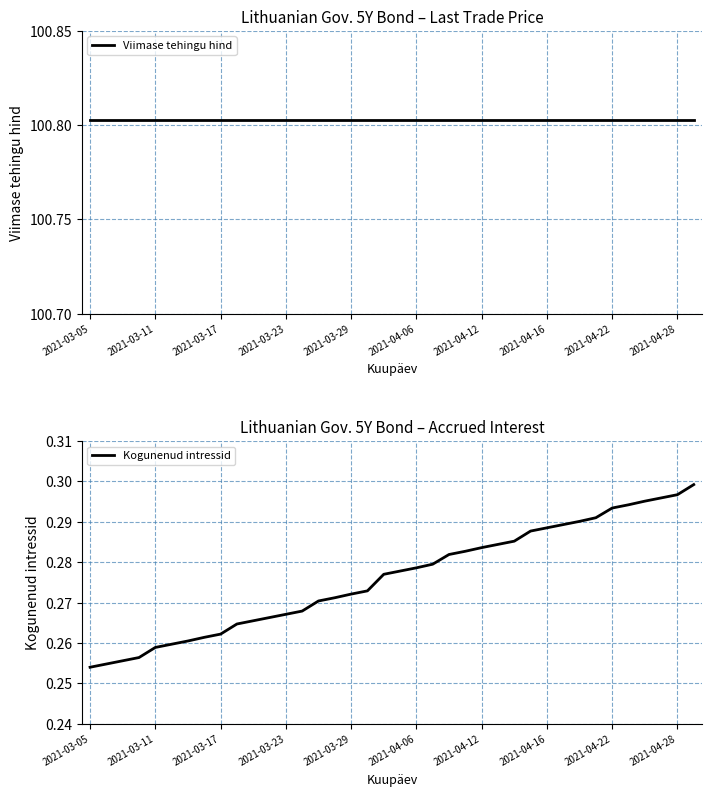

Reading left to right, what are all the values shown in this chart?

Viimase tehingu hind: 100.8	100.8	100.8	100.8	100.8	100.8	100.8	100.8	100.8	100.8	100.8	100.8	100.8	100.8	100.8	100.8	100.8	100.8	100.8	100.8	100.8	100.8	100.8	100.8	100.8	100.8	100.8	100.8	100.8	100.8	100.8	100.8	100.8	100.8	100.8	100.8	100.8	100.8
Kogunenud intressid: 0.3	0.3	0.3	0.3	0.3	0.3	0.3	0.3	0.3	0.3	0.3	0.3	0.3	0.3	0.3	0.3	0.3	0.3	0.3	0.3	0.3	0.3	0.3	0.3	0.3	0.3	0.3	0.3	0.3	0.3	0.3	0.3	0.3	0.3	0.3	0.3	0.3	0.3